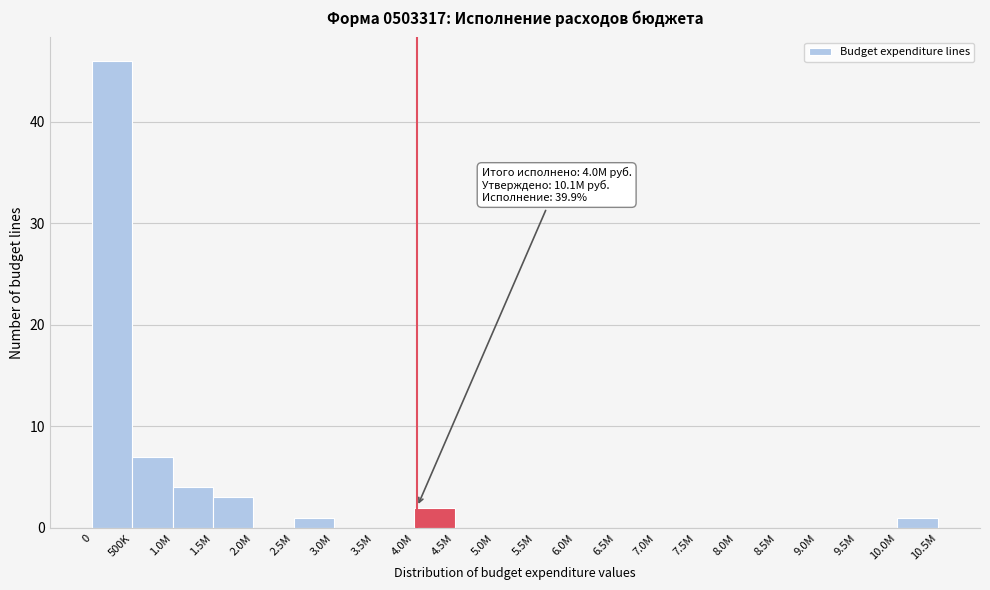

Reading left to right, list all the values displayed in this chart.

0=46	500K=7	1.0M=4	1.5M=3	2.0M=0	2.5M=1	3.0M=0	3.5M=0	4.0M=2	4.5M=0	5.0M=0	5.5M=0	6.0M=0	6.5M=0	7.0M=0	7.5M=0	8.0M=0	8.5M=0	9.0M=0	9.5M=0	10.0M=1